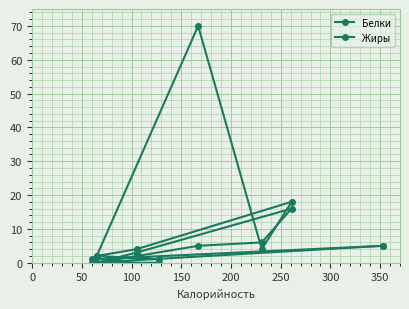

What is the sum of all Жиры values?

35